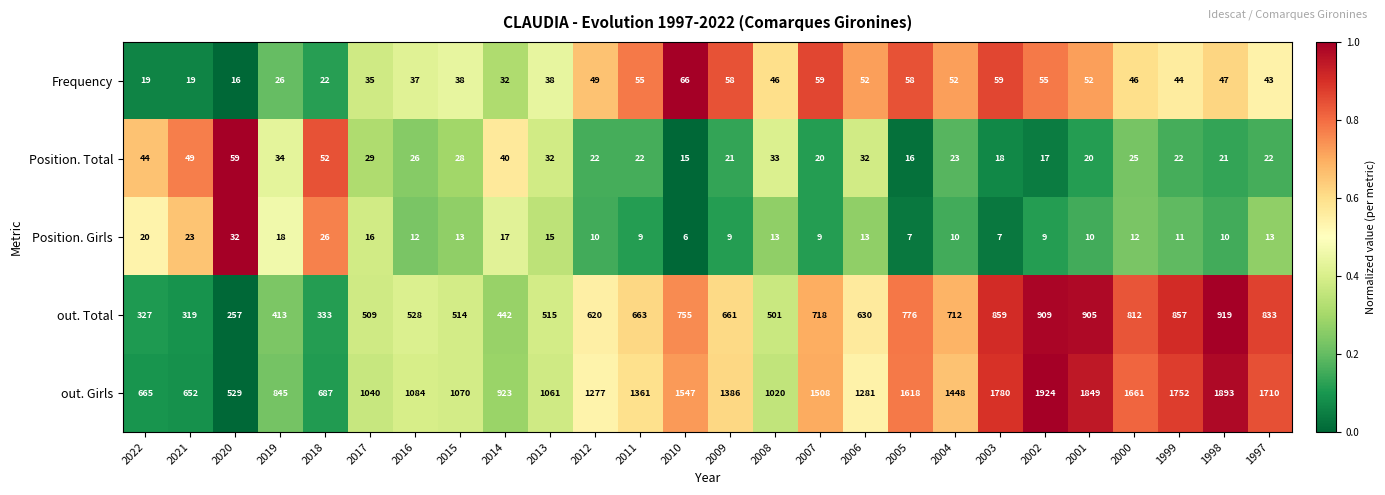

How many values in the Frequency series are below 46?

12